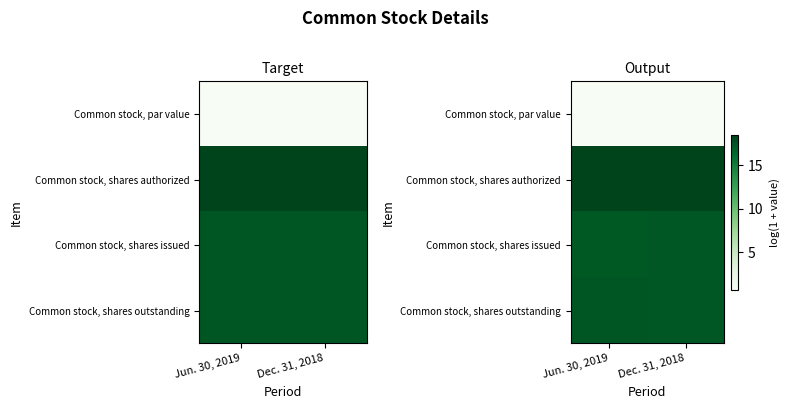

Which series has the widest spread of values?

Common stock, par value